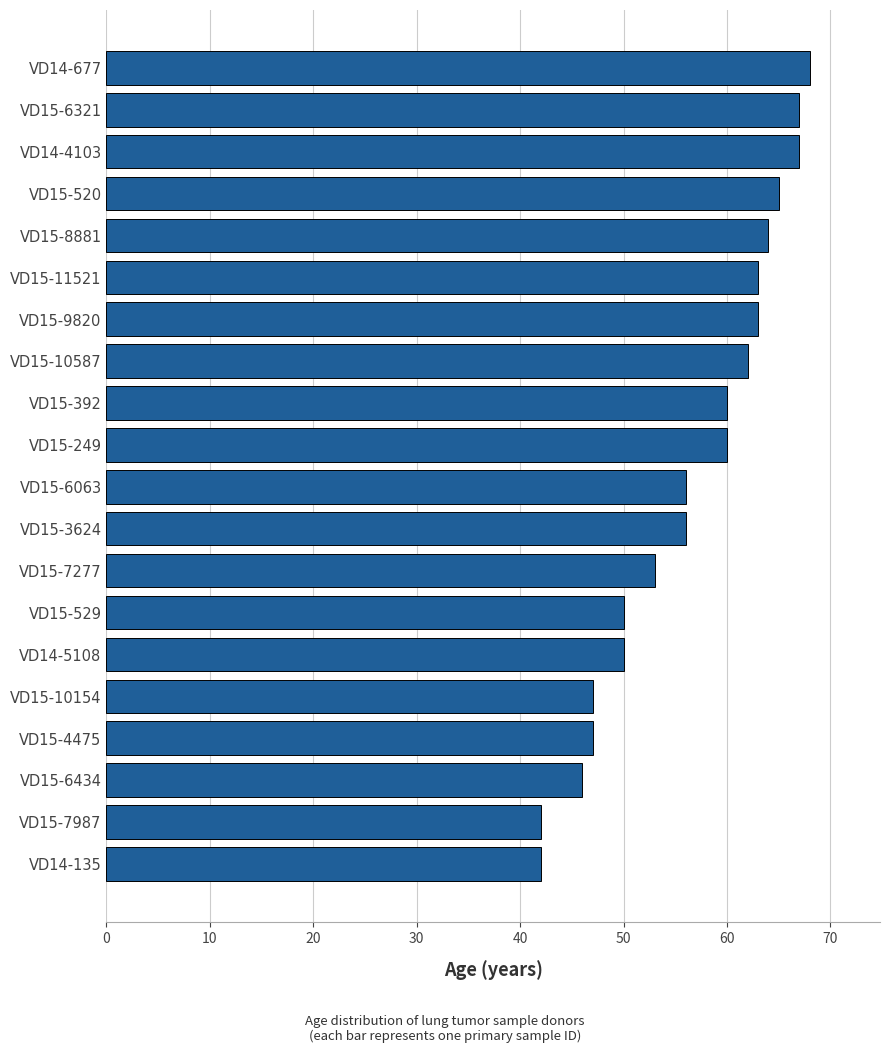

Reading bottom to top, what are all the values shown in this chart?

42	42	46	47	47	50	50	53	56	56	60	60	62	63	63	64	65	67	67	68